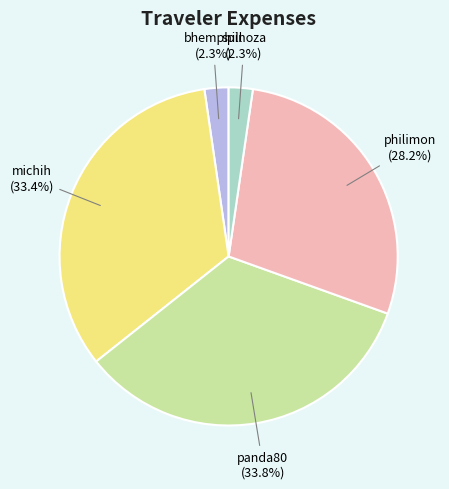

Combined, what portion of the pie is bhemphill and spinoza?

4.6%